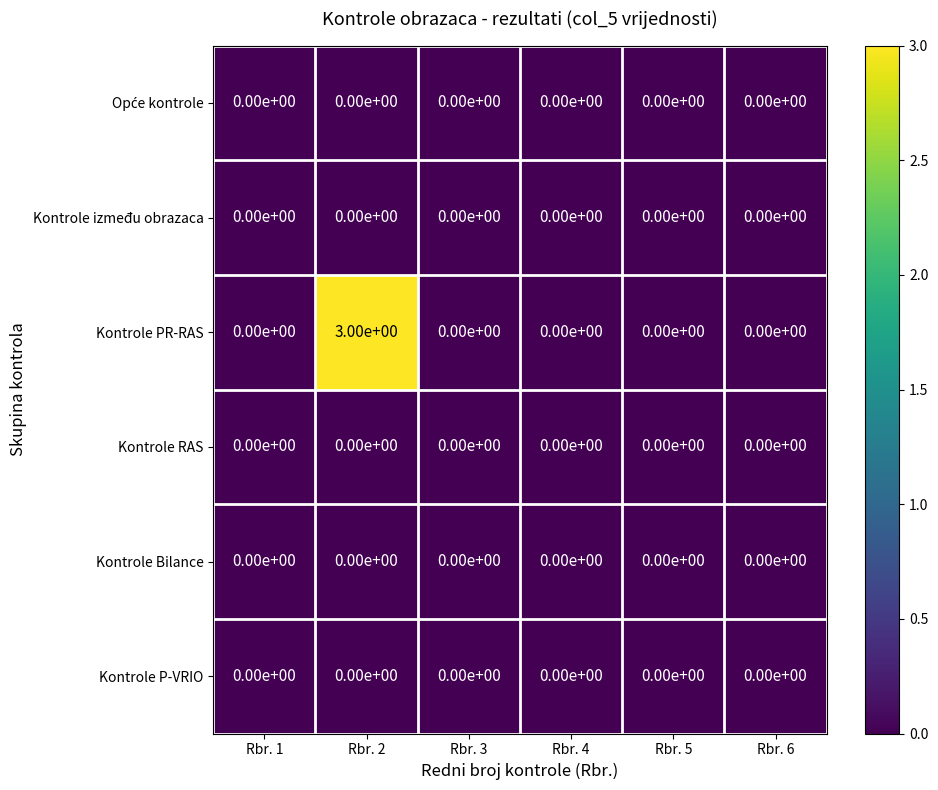

At which category is the sum across all series the highest?

Rbr. 2